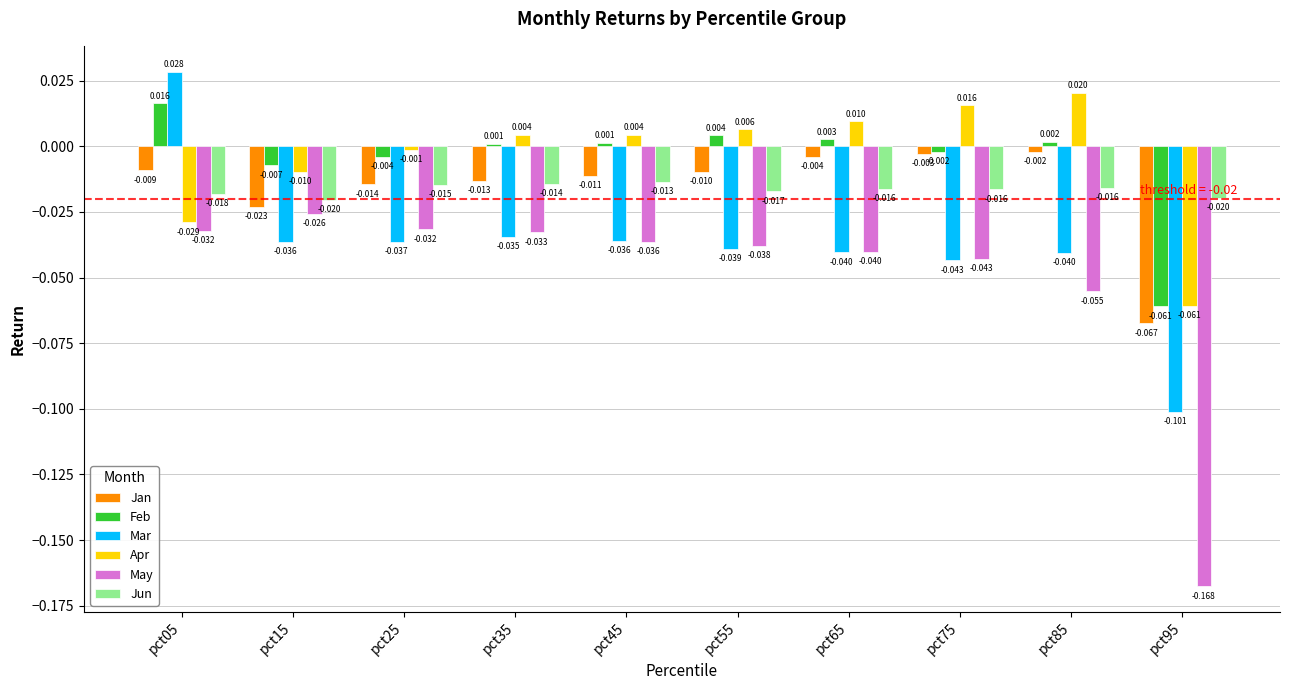

Rank the series by their maximum value, from highest to lowest.

Mar, Apr, Feb, Jan, Jun, May